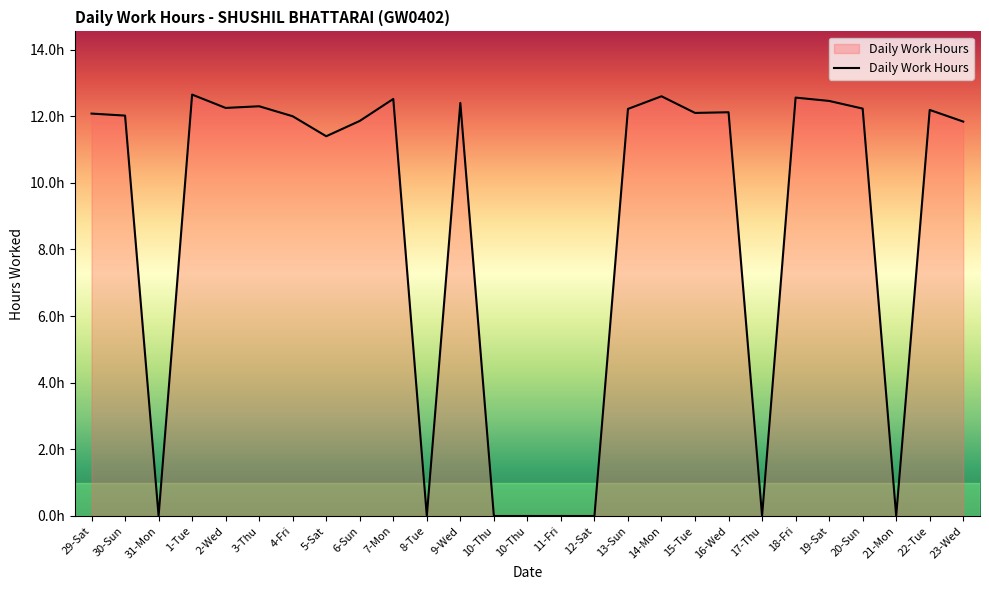

Is it true that the value at 3-Thu is 12.3?

True